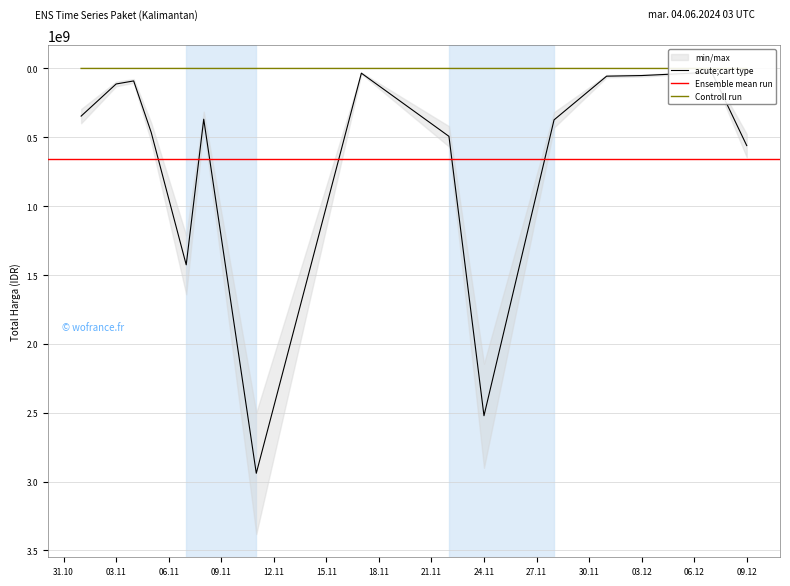

What is the label of the 9th point from the left?

2021-11-22